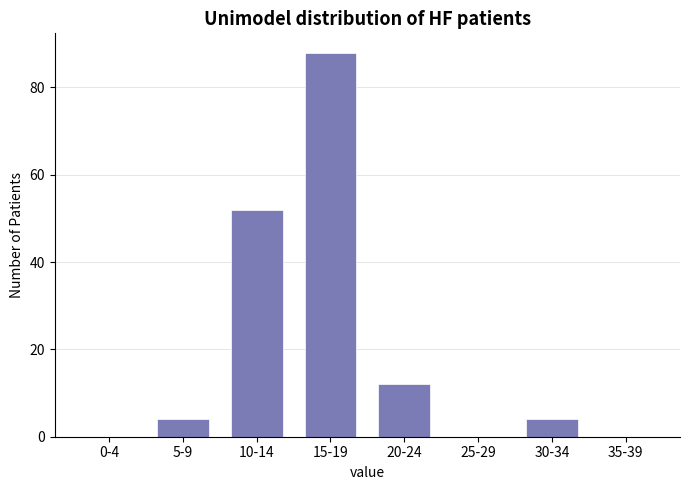

Reading right to left, transcribe all the data shown in this chart.

35-39=0	30-34=4	25-29=0	20-24=12	15-19=88	10-14=52	5-9=4	0-4=0